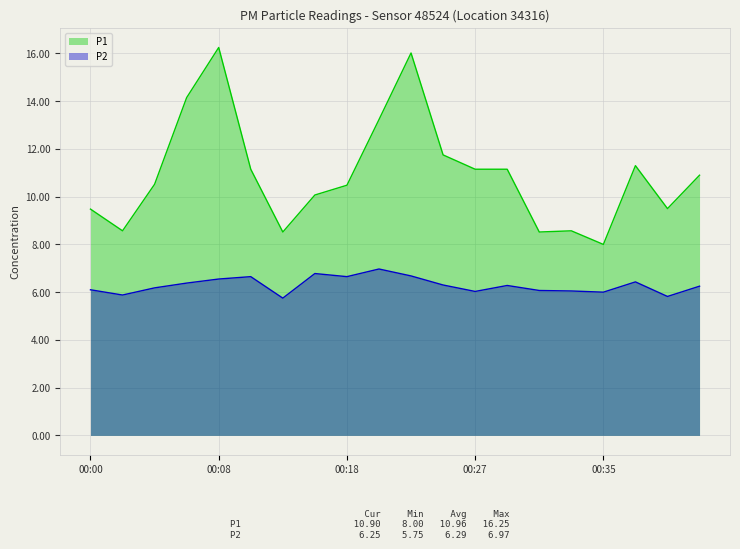

Rank the series by their average value, from highest to lowest.

P1, P2